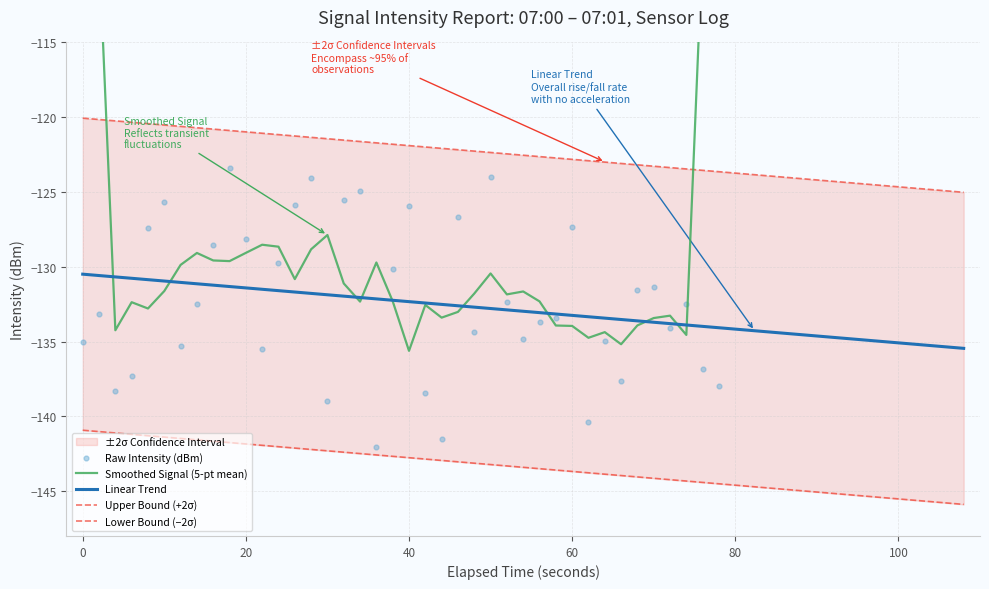

What is the lowest value of the Linear Trend series?

-135.5